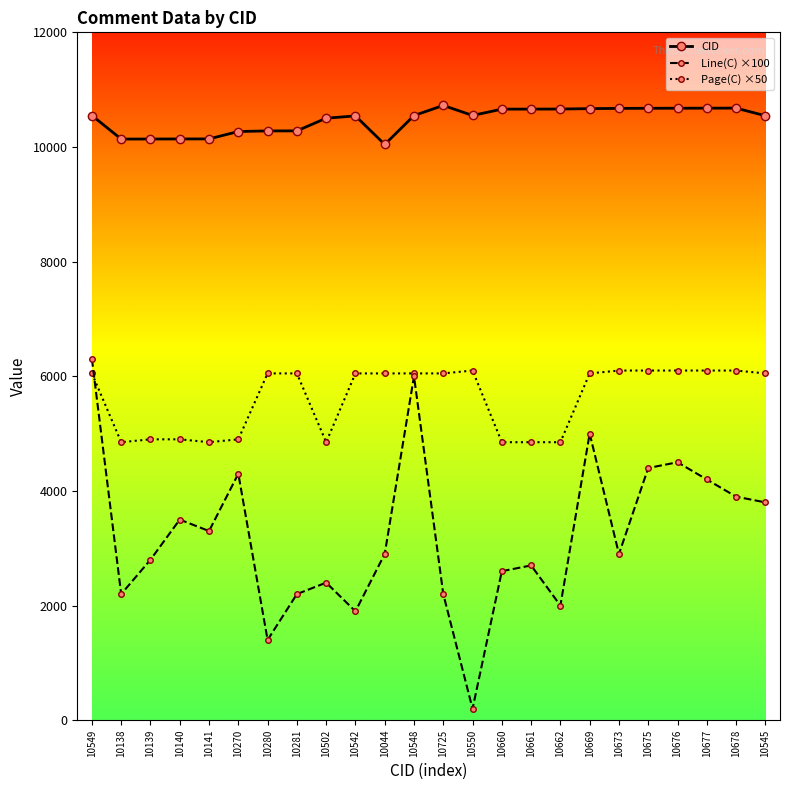

True or false: CID and Line(C) ×100 cross at least once.

False